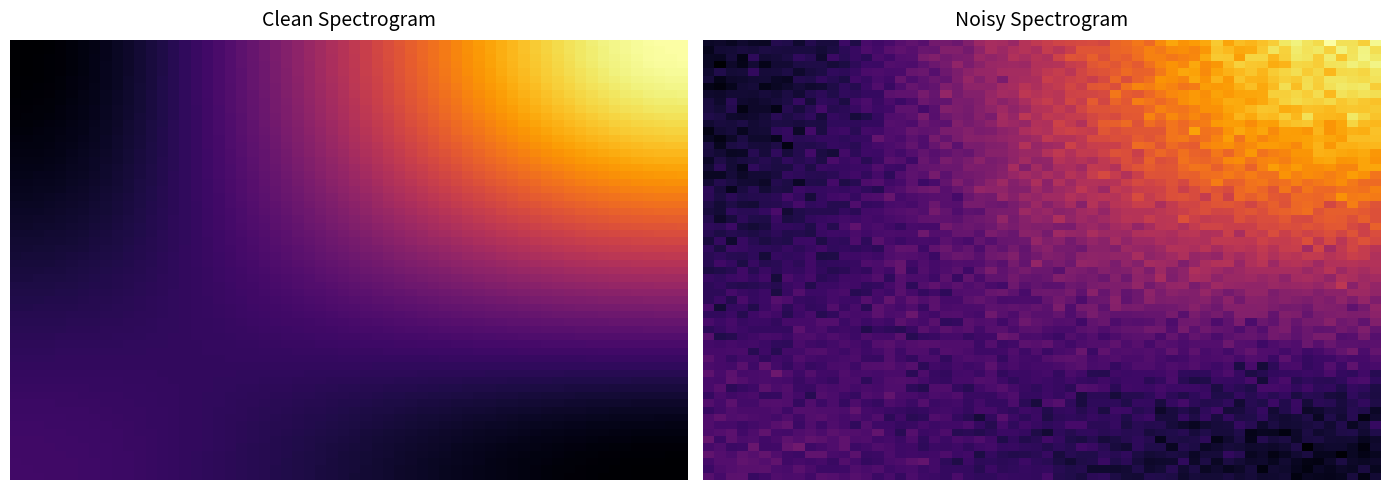

True or false: d808649377a0d6f19d9526534699ab17e9e9e56 has a value of 0 at direction.

False